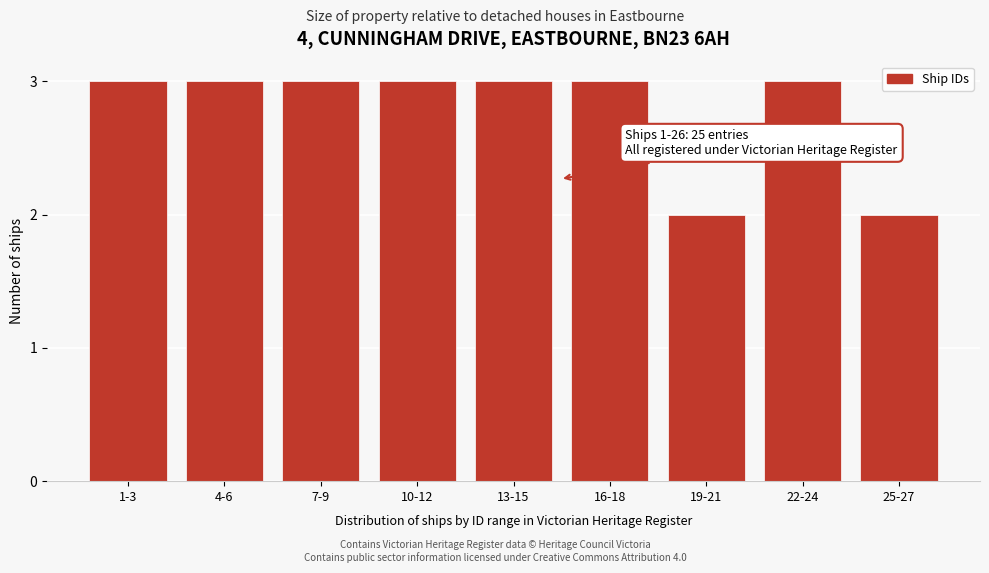

Reading left to right, list all the values displayed in this chart.

1-3=3	4-6=3	7-9=3	10-12=3	13-15=3	16-18=3	19-21=2	22-24=3	25-27=2